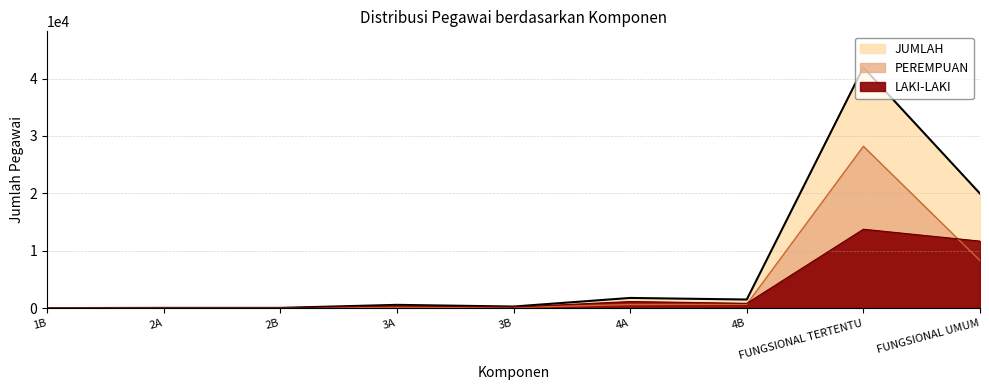

What is the difference between the highest and lowest values at 4B?

829